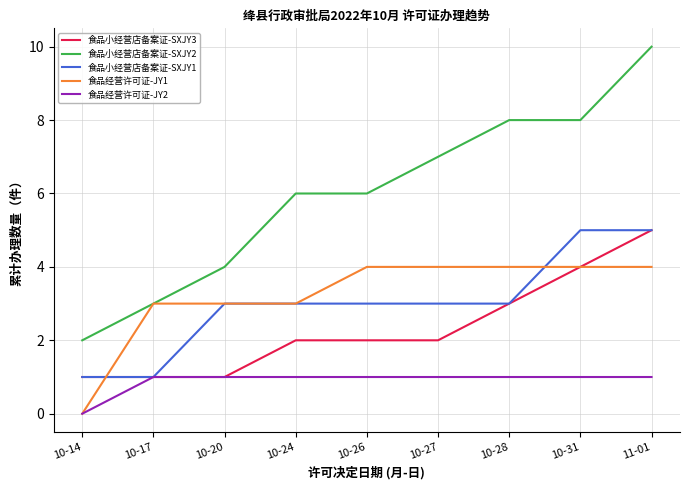

Count the 食品经营许可证-JY2 values in the range 1 to 2.

8